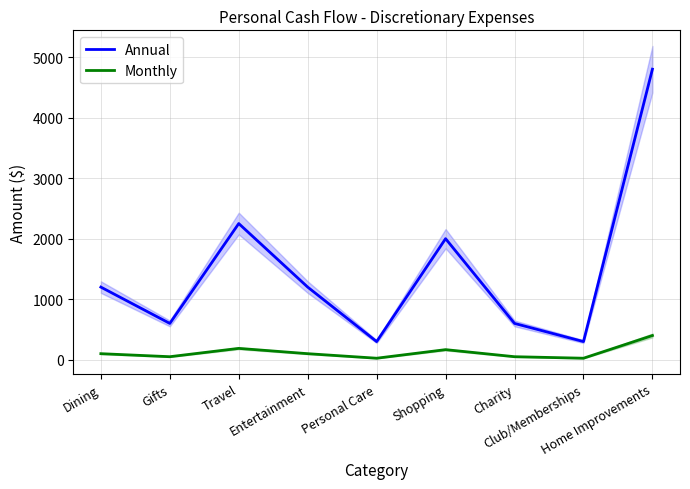

Reading left to right, extract all data points from this chart.

Annual: Dining=1200.0	Gifts=600.0	Travel=2250.0	Entertainment=1200.0	Personal Care=300.0	Shopping=2000.0	Charity=600.0	Club/Memberships=300.0	Home Improvements=4800.0
Monthly: Dining=100.0	Gifts=50.0	Travel=187.5	Entertainment=100.0	Personal Care=25.0	Shopping=166.7	Charity=50.0	Club/Memberships=25.0	Home Improvements=400.0